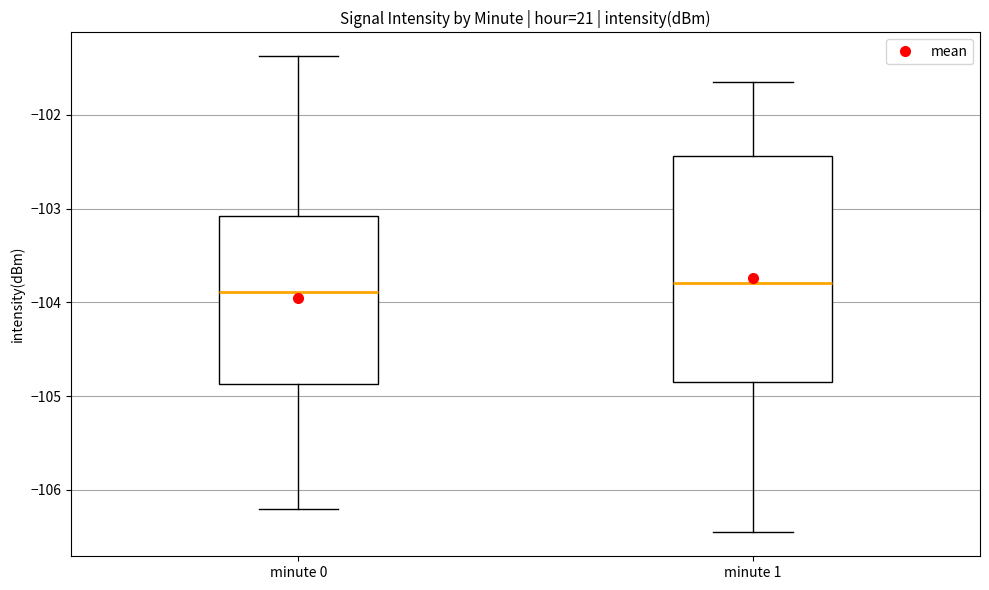

Where is the lower edge of the box for minute 0 on the y-axis? The values are not printed on the chart, so give them approximately, as read against the axis.

-104.9